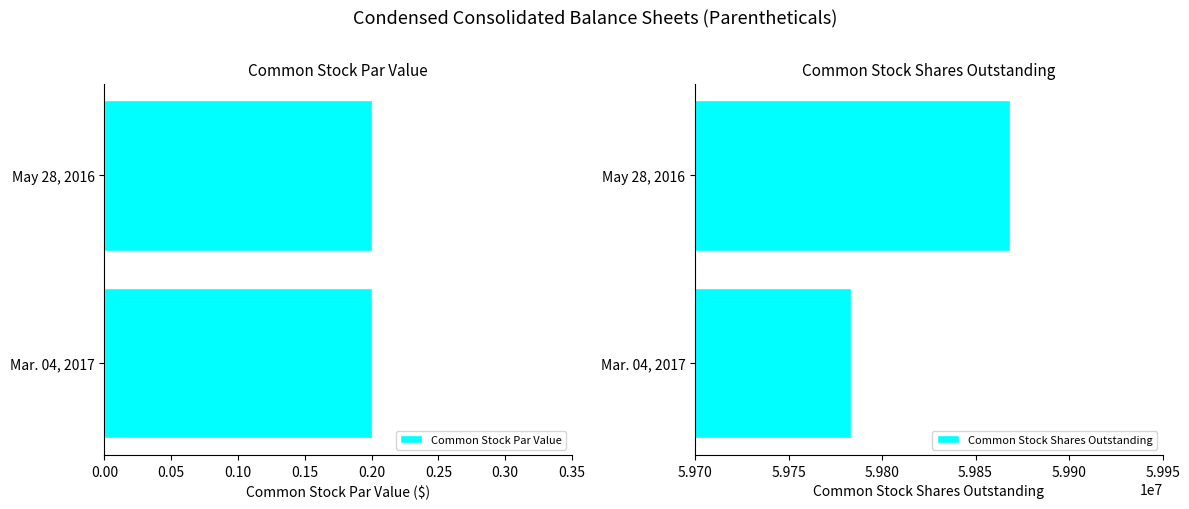

What is the value of the Common Stock Shares Outstanding bar at the 1st from the left?

59783584.0